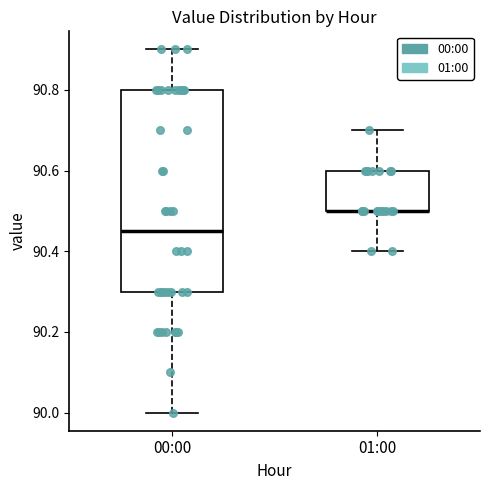

Comparing the boxes themselves (not the whiskers), which one is the tallest?

00:00